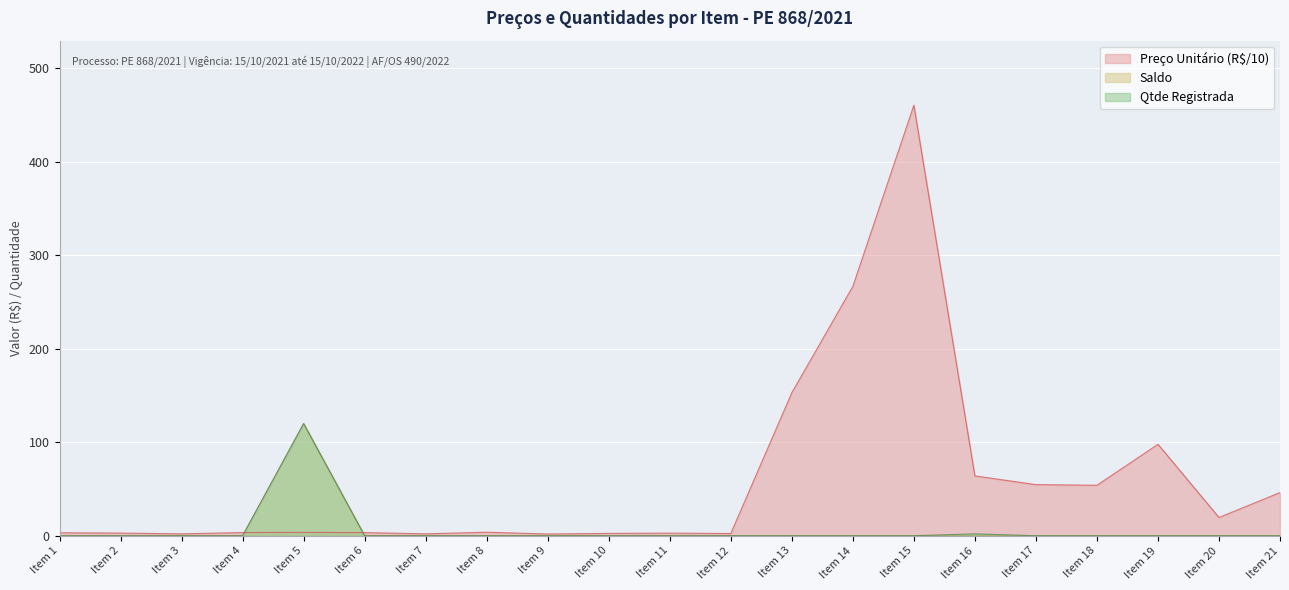

What are all the series names shown in the legend?

Preço Unitário (R$/10), Saldo, Qtde Registrada